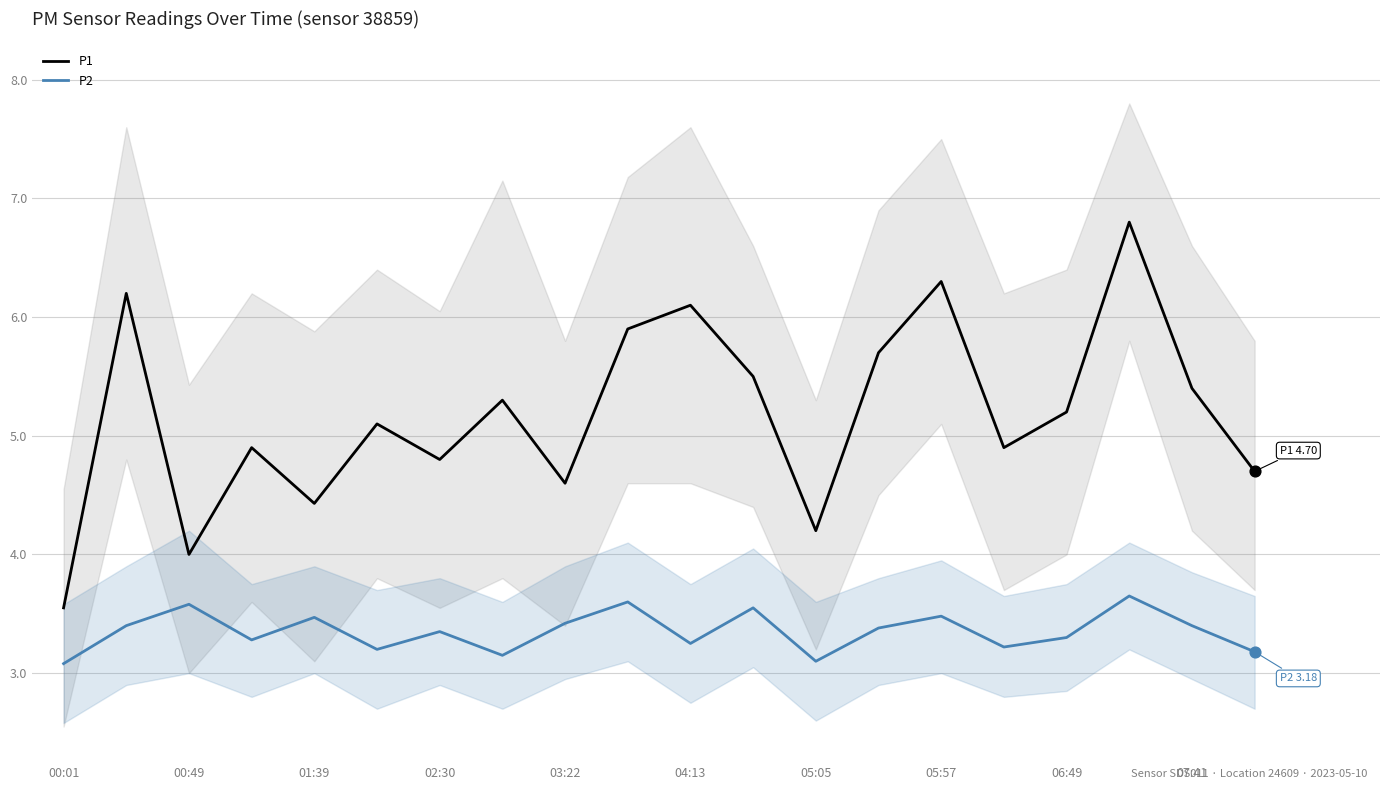

Which series has the widest spread of Y values?

P1